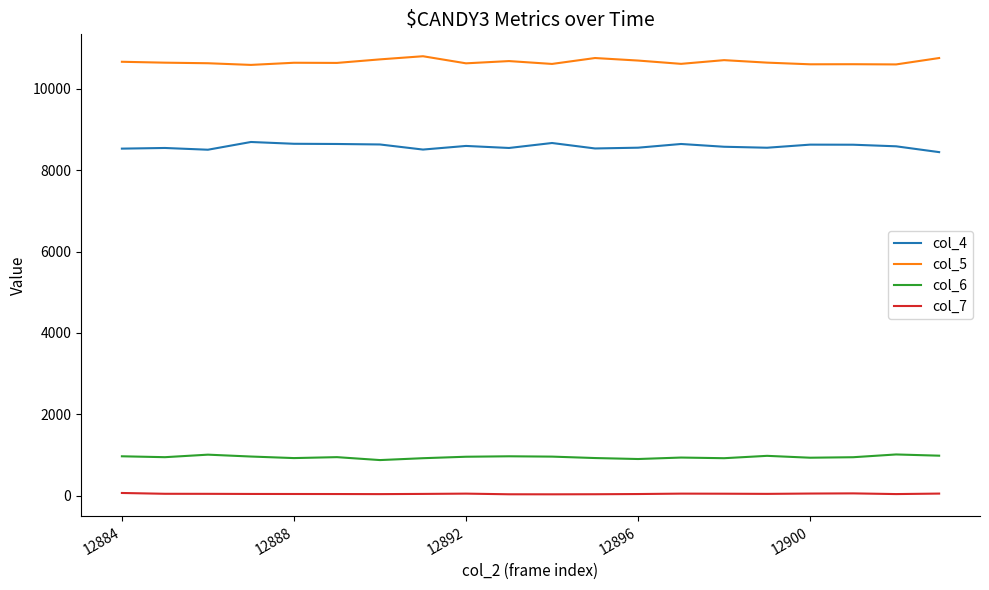

Which series has the largest total across all categories?

col_5